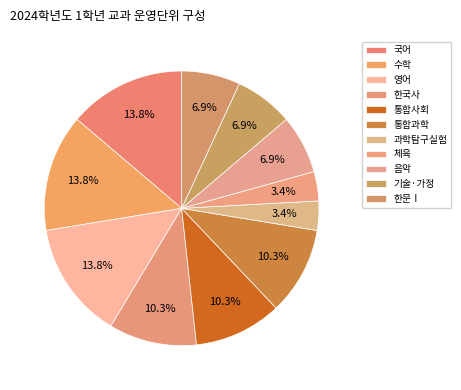

How many segments does this pie chart have?

11